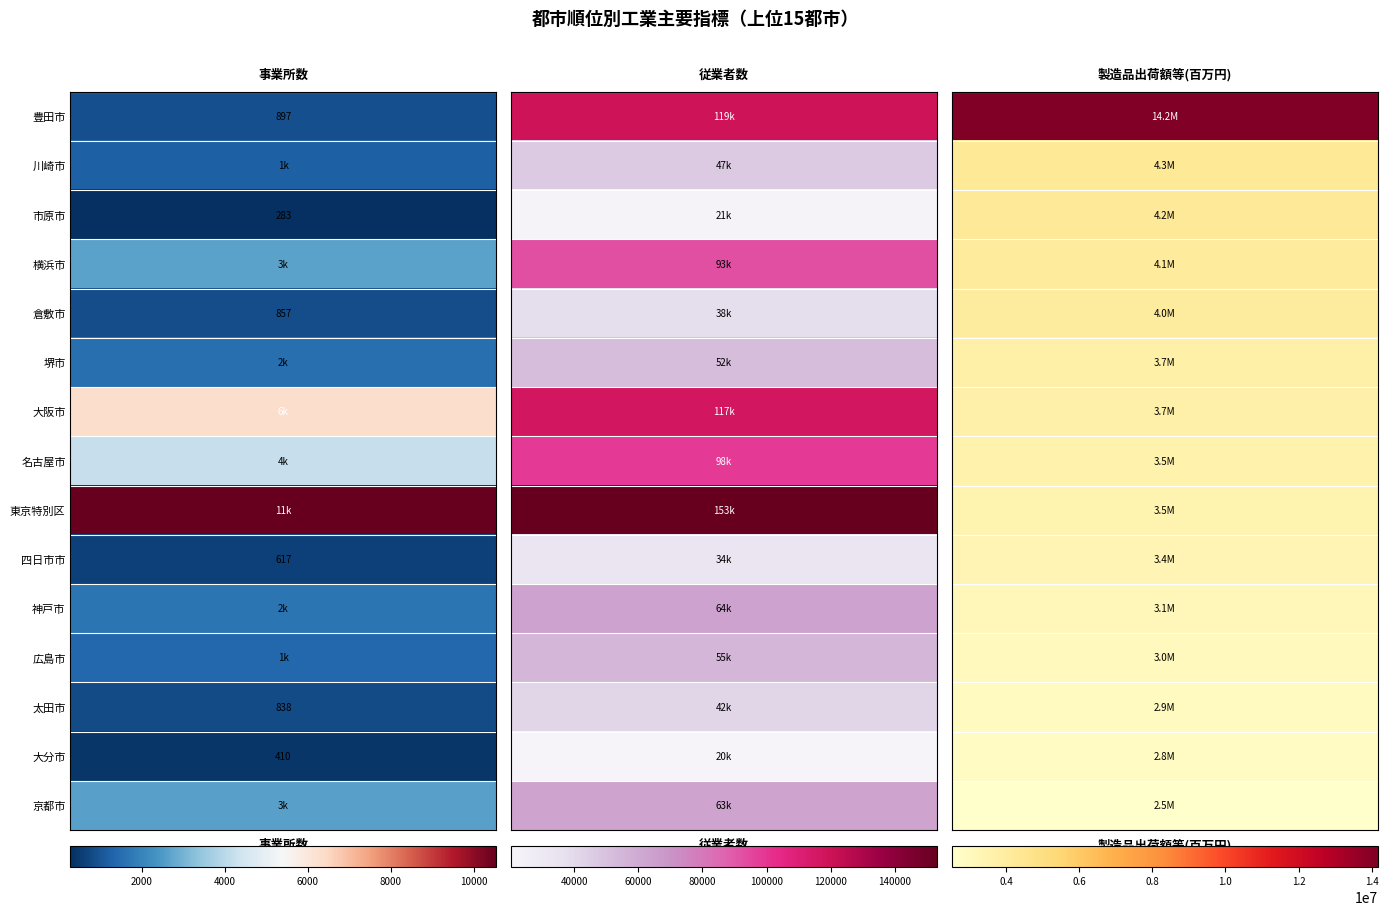

Between 2 and 0, which is larger?

2